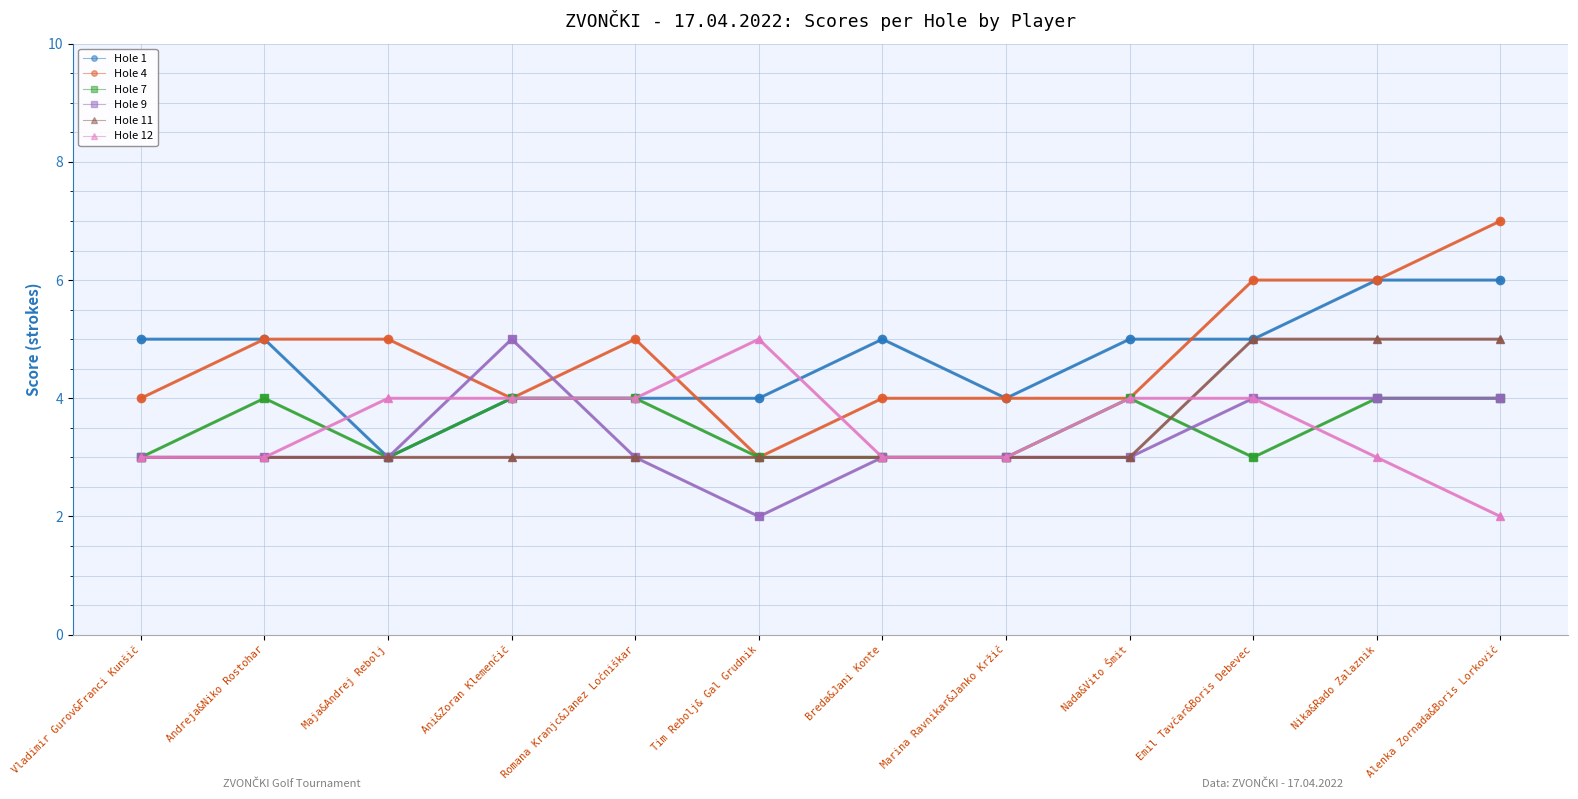

What is the sum of the Hole 7 values at Ani&Zoran Klemenčič and Breda&Jani Konte?

7